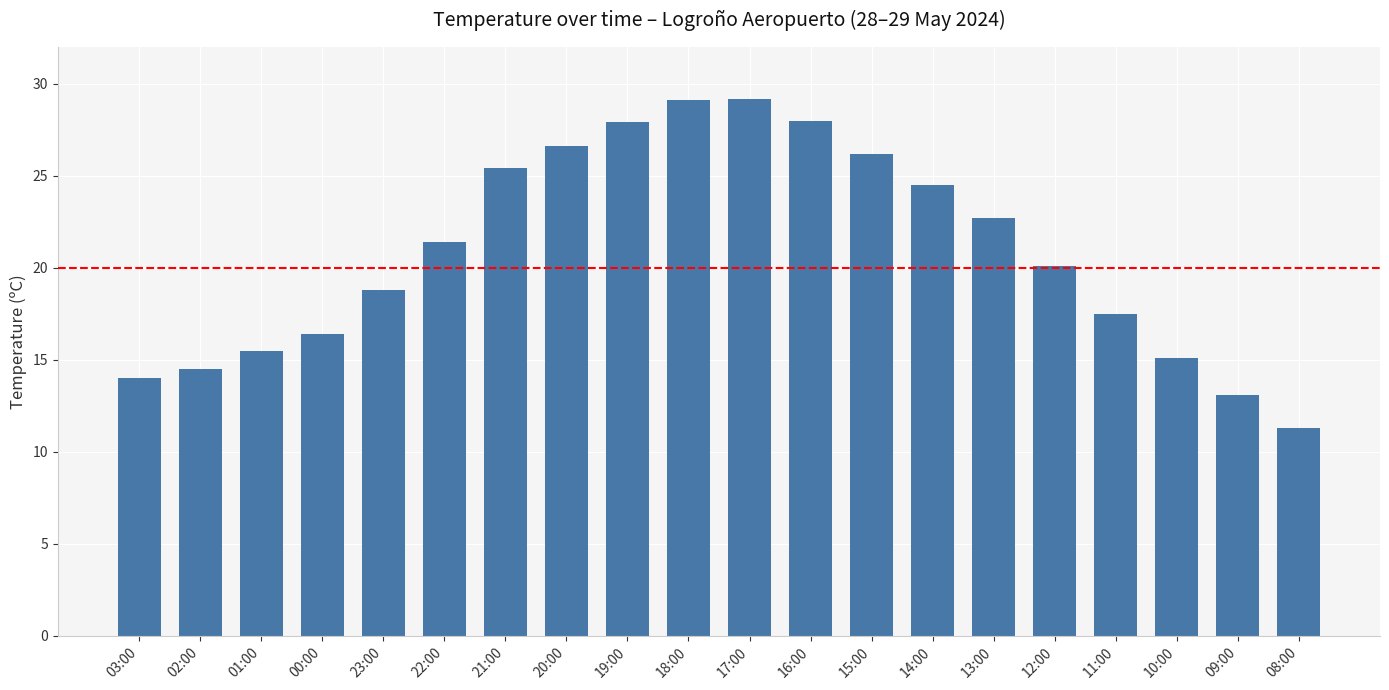

Where is the data nearest to the value 20?

12:00